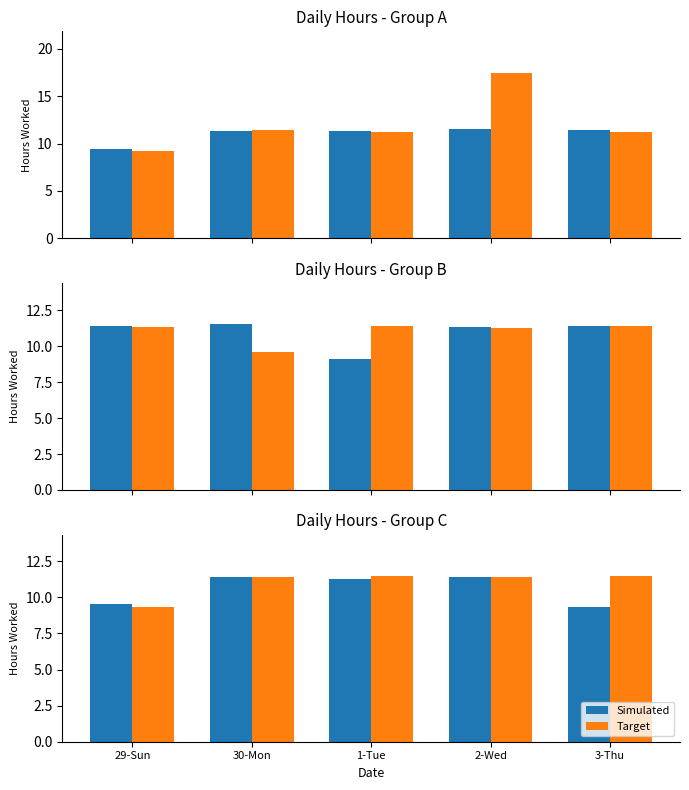

What is the difference between the Simulated values at 29-Sun and 1-Tue?

1.7